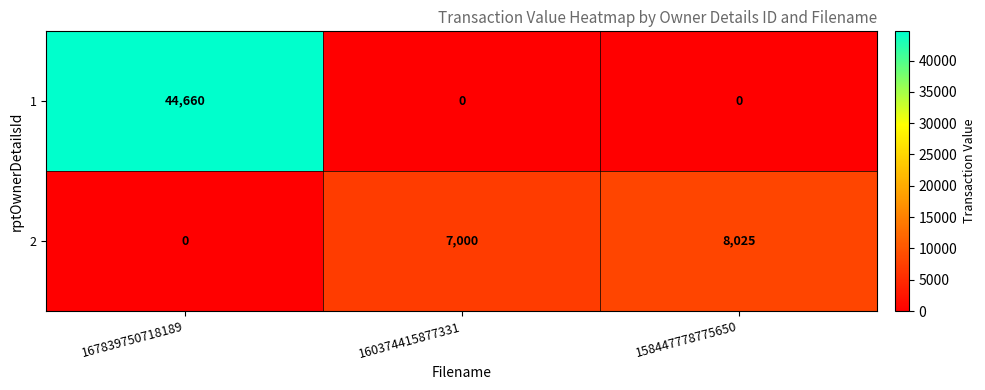

The value of 1 at 158447778775650 is 26778. True or false?

False